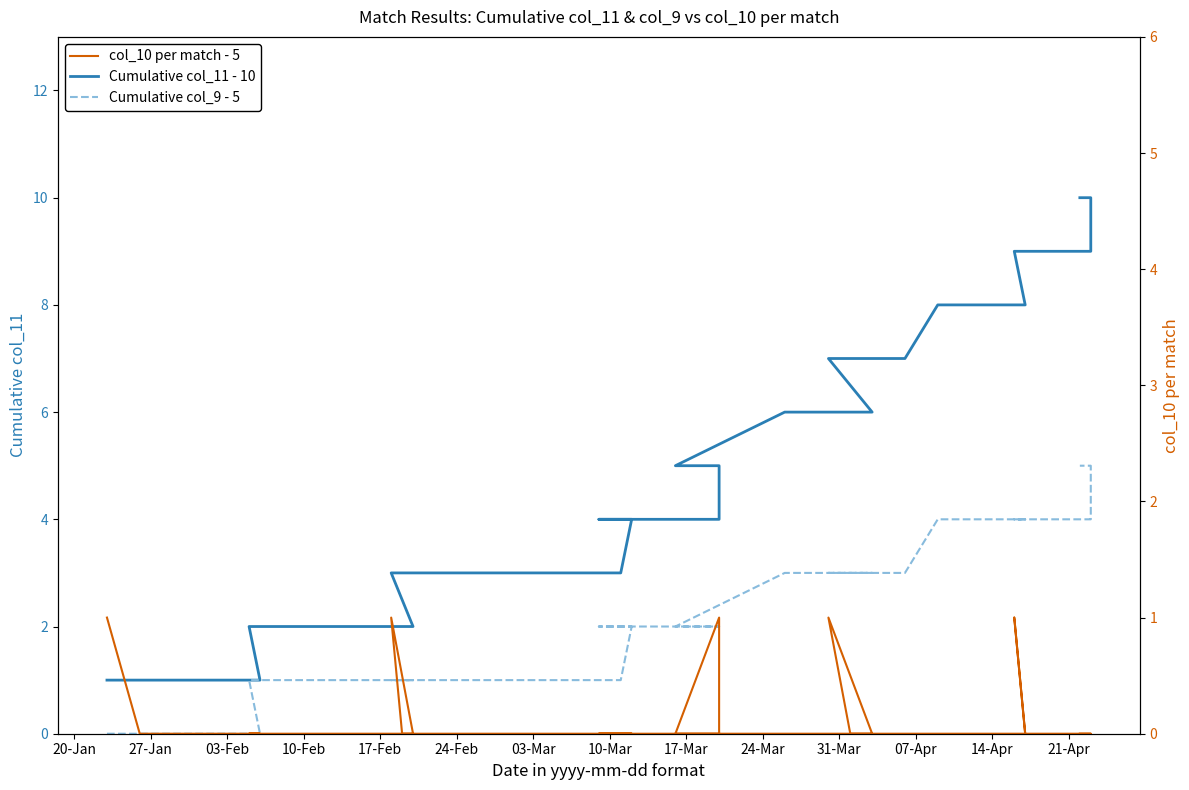

List the series in order of their overall mean, lowest first.

col_10 per match - 5, Cumulative col_9 - 5, Cumulative col_11 - 10